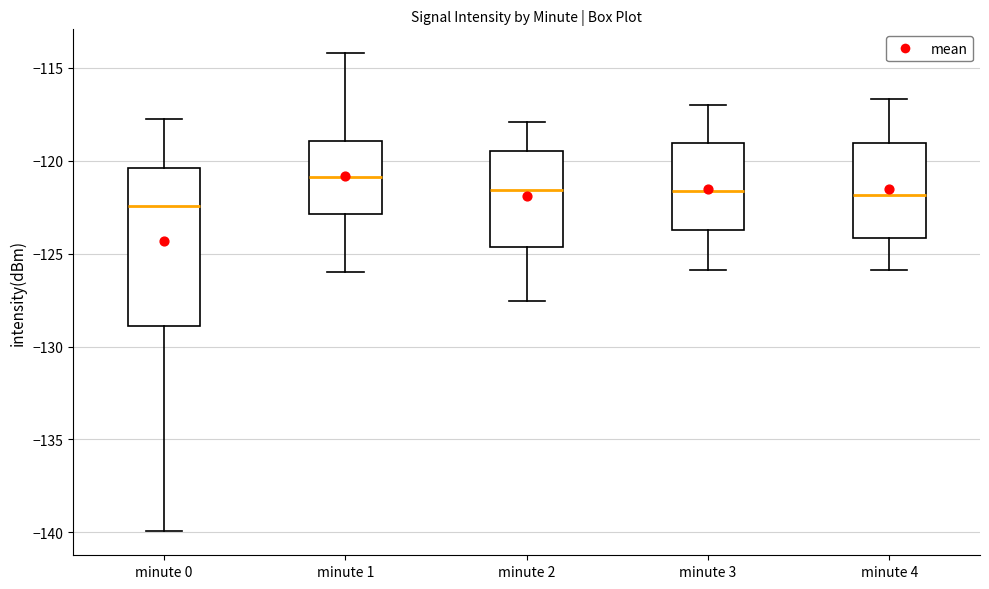

Reading left to right, transcribe this box plot: for each box, give where its median line is, the range the box spans, and where its two whiskers end, as read against the y-axis. The values are not printed on the chart, so give them approximately, as read against the axis.

minute 0: median -122.5, box -129.0 to -120.5, whiskers -140.0 to -118.0
minute 1: median -121.0, box -123.0 to -119.0, whiskers -126.0 to -114.0
minute 2: median -121.5, box -124.5 to -119.5, whiskers -127.5 to -118.0
minute 3: median -121.5, box -123.5 to -119.0, whiskers -126.0 to -117.0
minute 4: median -122.0, box -124.0 to -119.0, whiskers -126.0 to -116.5